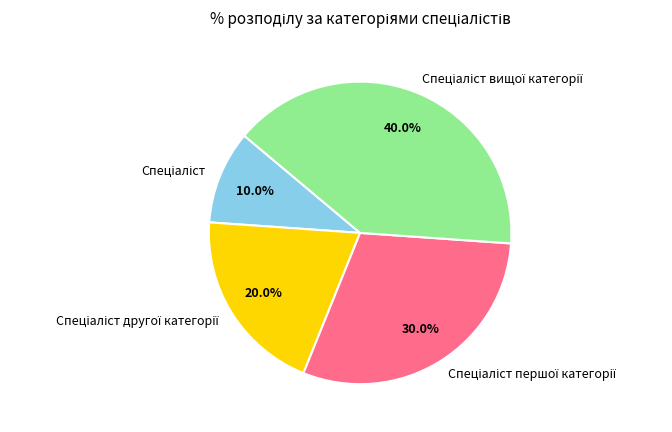

Is there a majority slice in this chart?

No